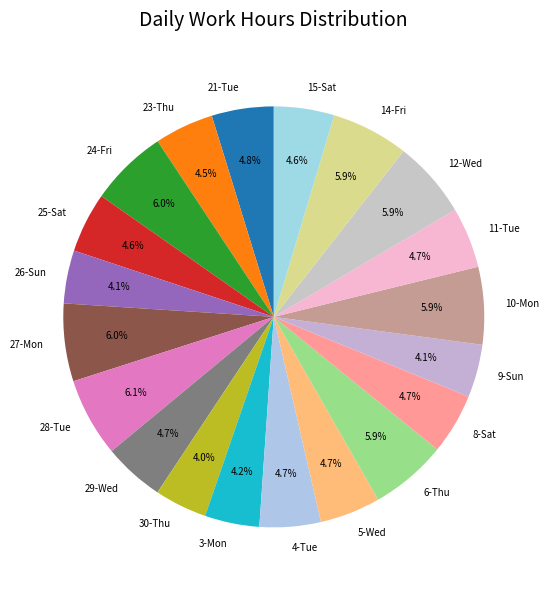

How many slices are in this pie chart?

20